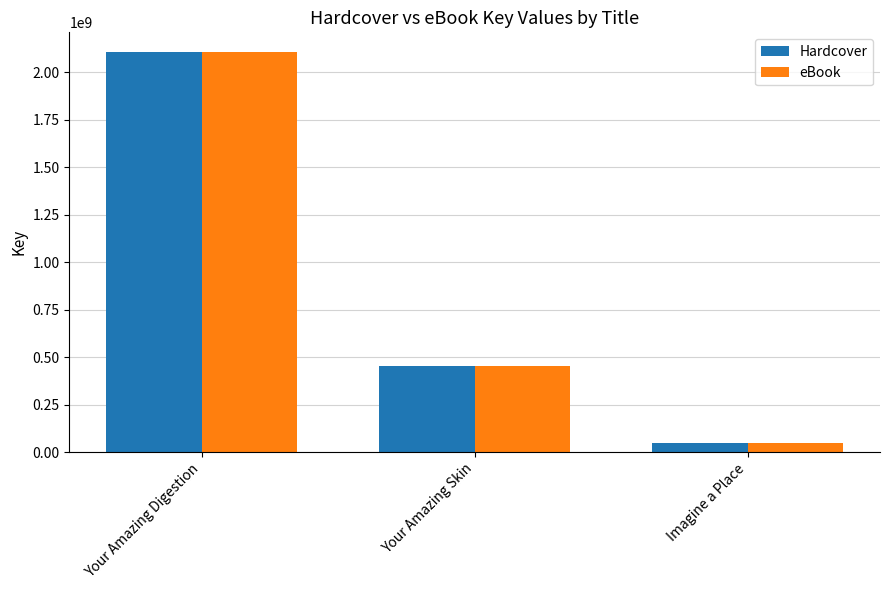

Reading left to right, list all the values displayed in this chart.

Hardcover: Your Amazing Digestion=2105755028	Your Amazing Skin=451453040	Imagine a Place=47191027
eBook: Your Amazing Digestion=2105755028	Your Amazing Skin=451453040	Imagine a Place=47191027